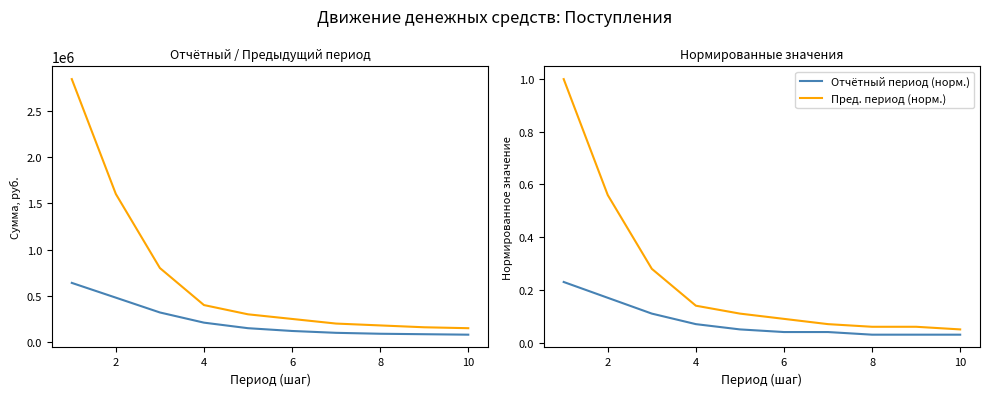

How many values in the Пред. период series exceed 300000?

4